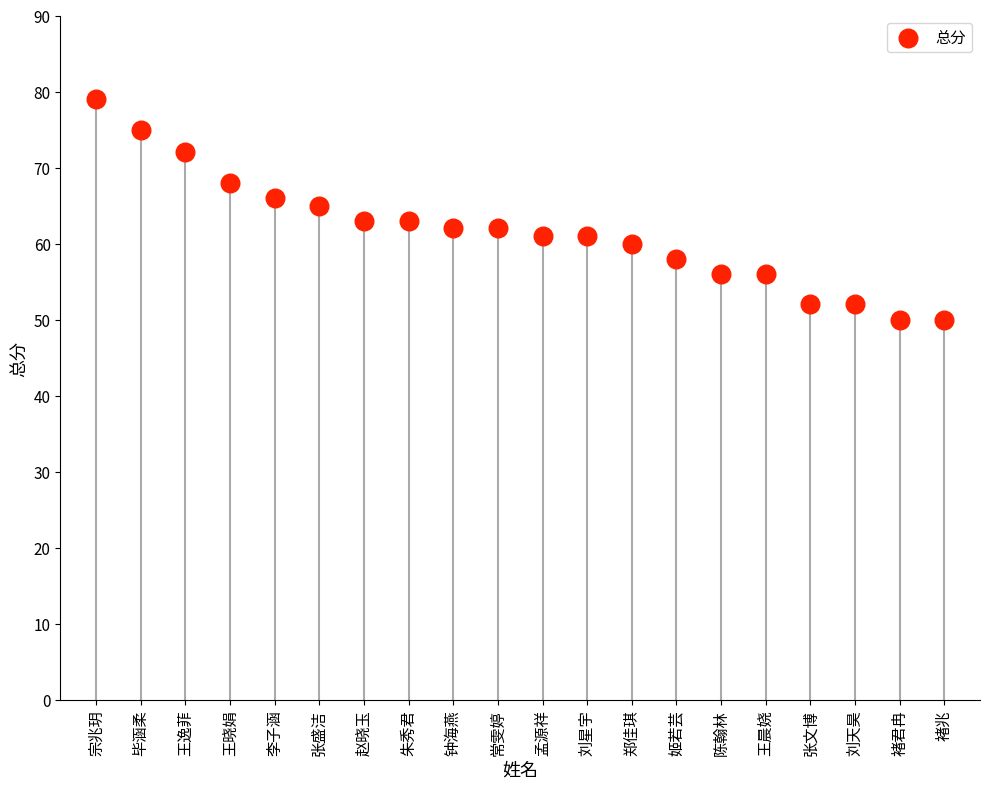

What is the range of Y values (max minus min)?

29